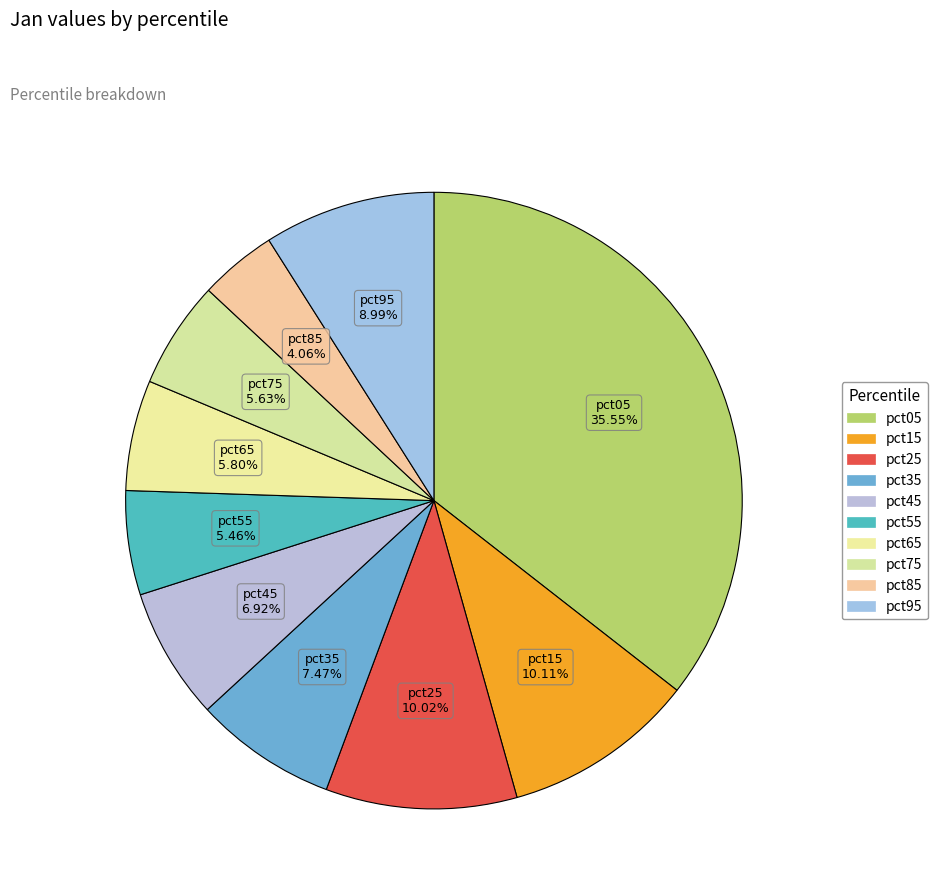

To the nearest percent, what is the difference between the largest and smallest slice percentages?

31%